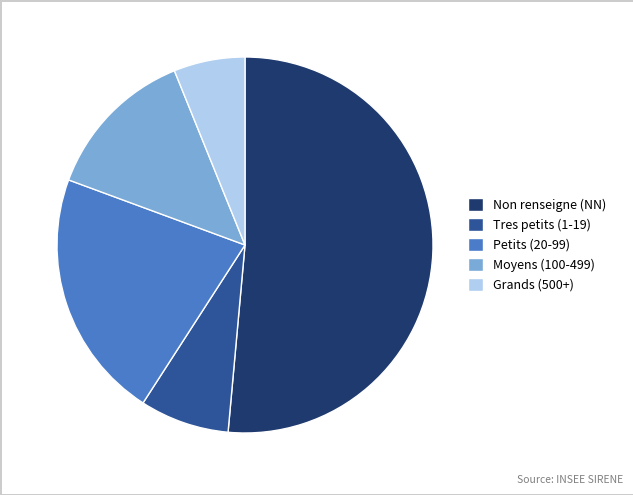

True or false: Petits (20-99) accounts for 21% of the total.

True